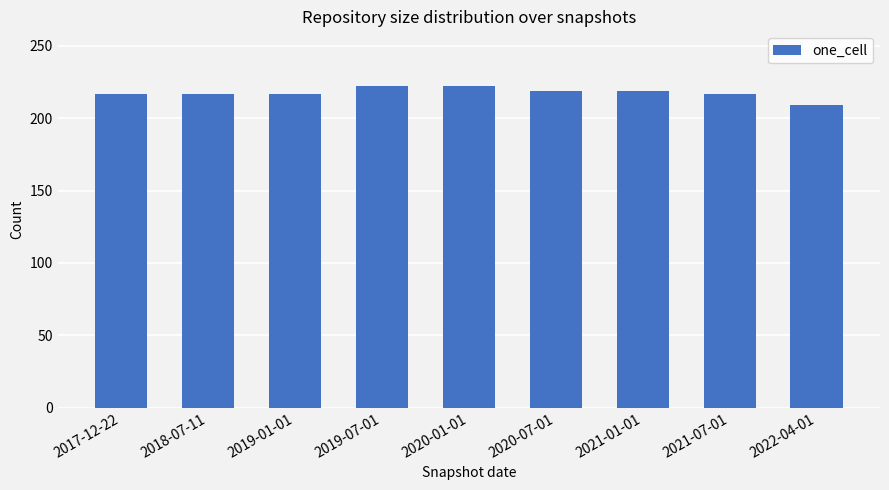

The chart shows a value of 219 at 2020-07-01. True or false?

True